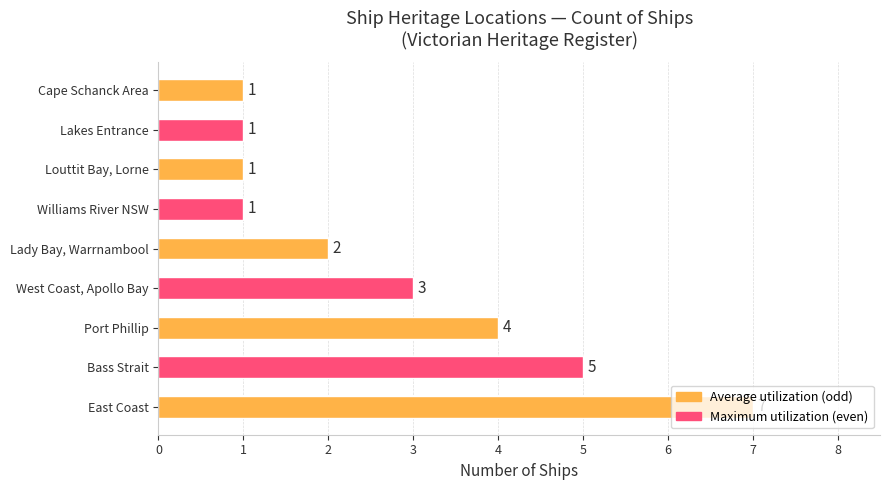

What is the average value?

3